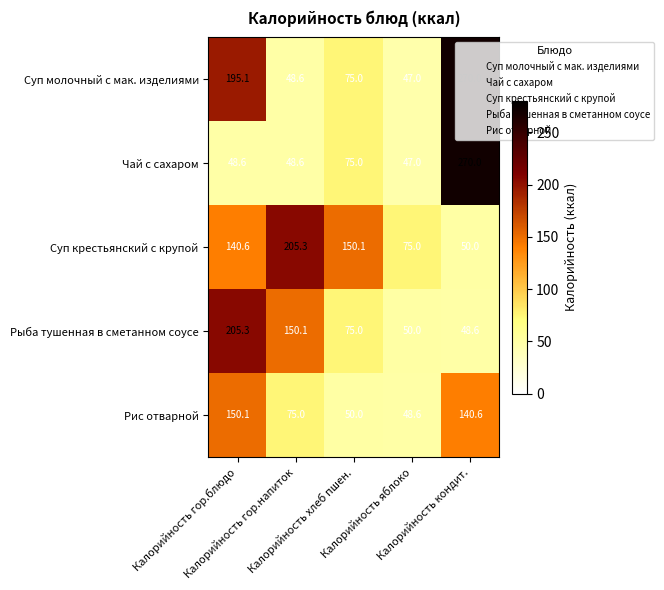

Which series has the largest total across all categories?

Суп молочный с мак. изделиями